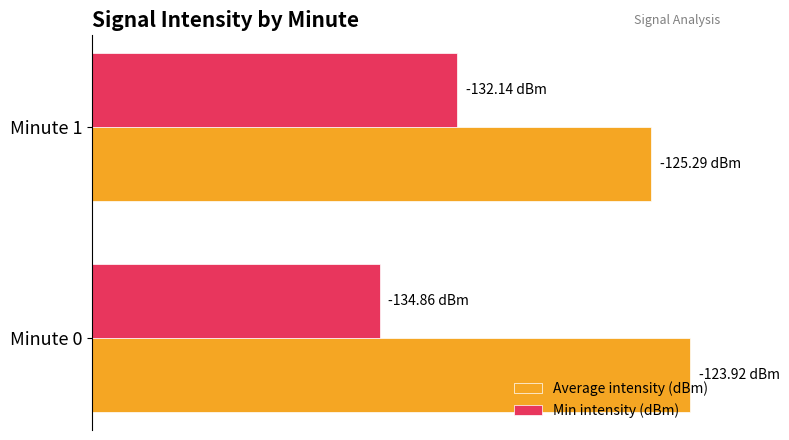

Which series has the widest spread of values?

Min intensity (dBm)